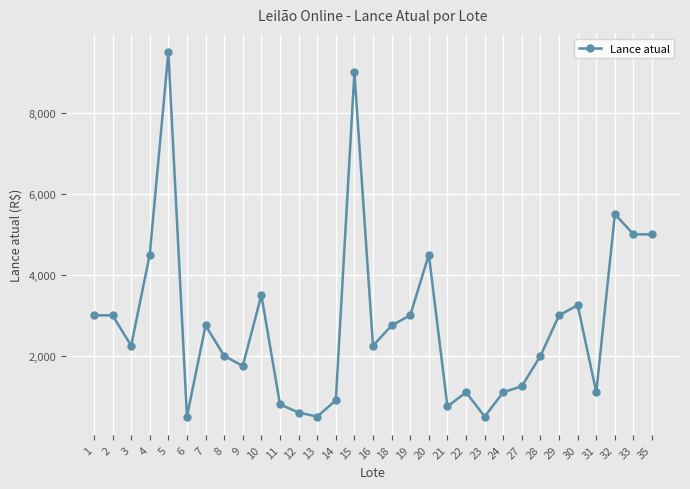

The value at 28 is 2668. True or false?

False